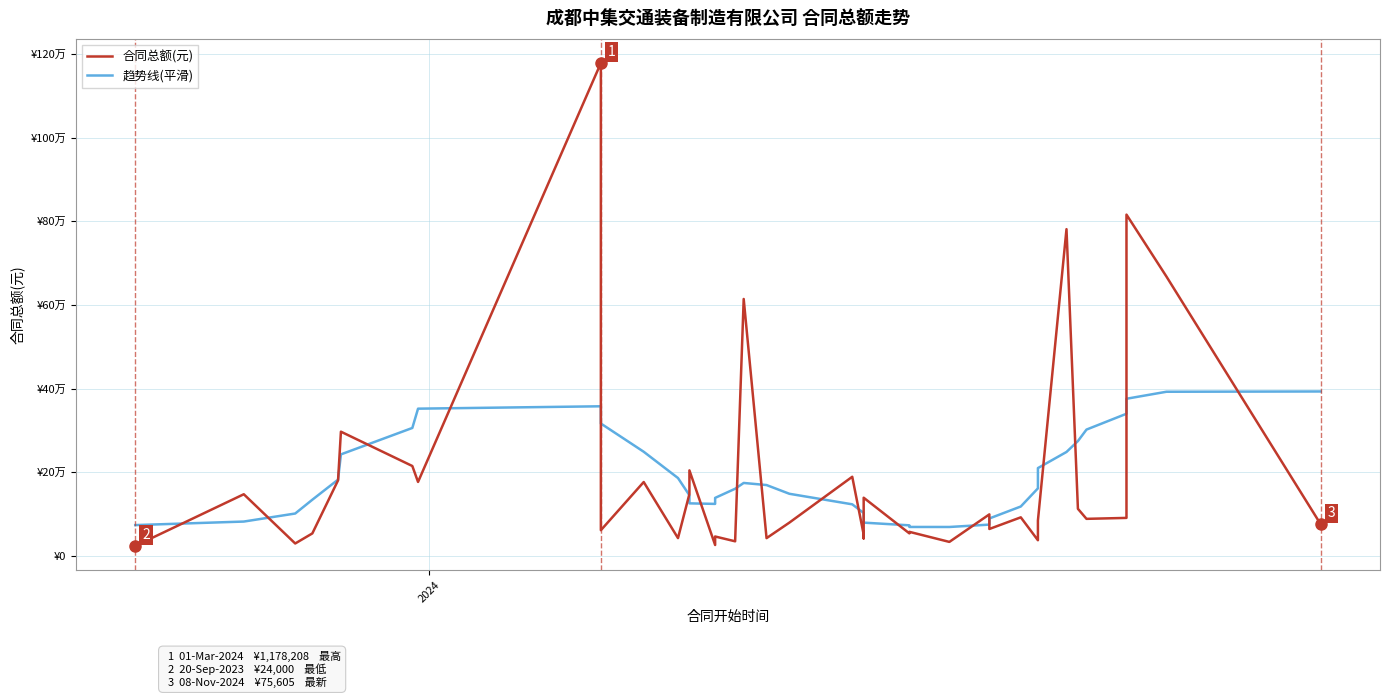

At how many categories does at least one series exceed 1140220?

1